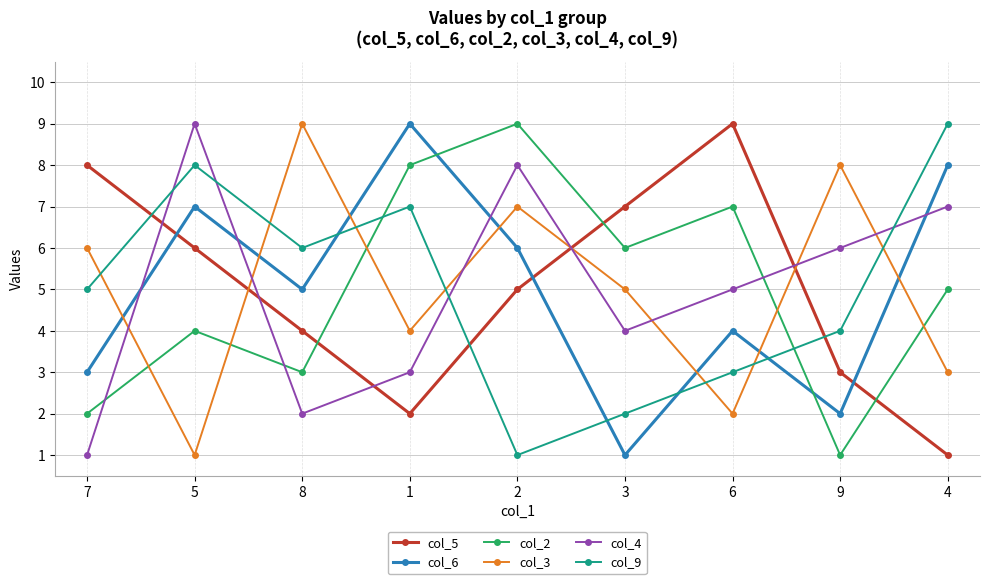

What value does the col_6 series have at 6?

4